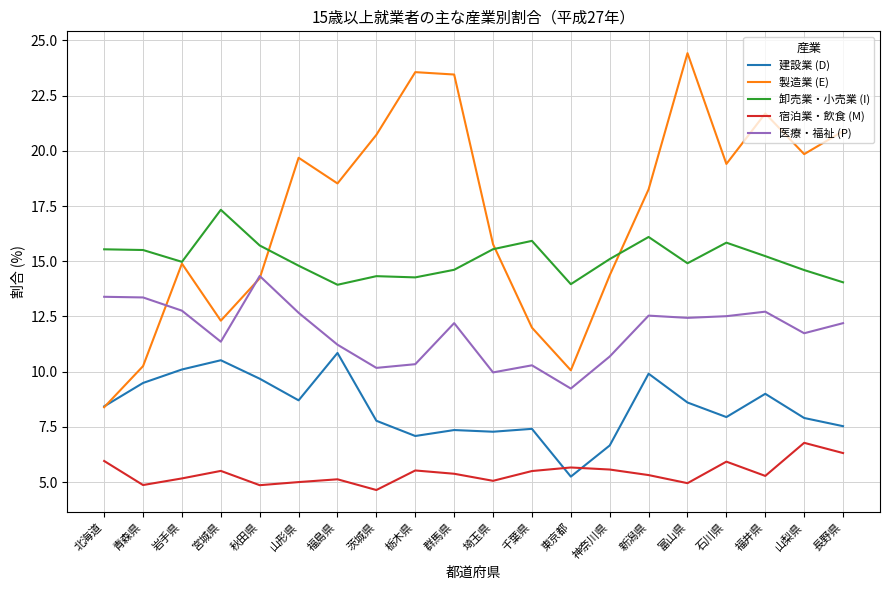

What is the sum of the 卸売業・小売業 (I) values at 福井県 and 富山県?

30.1